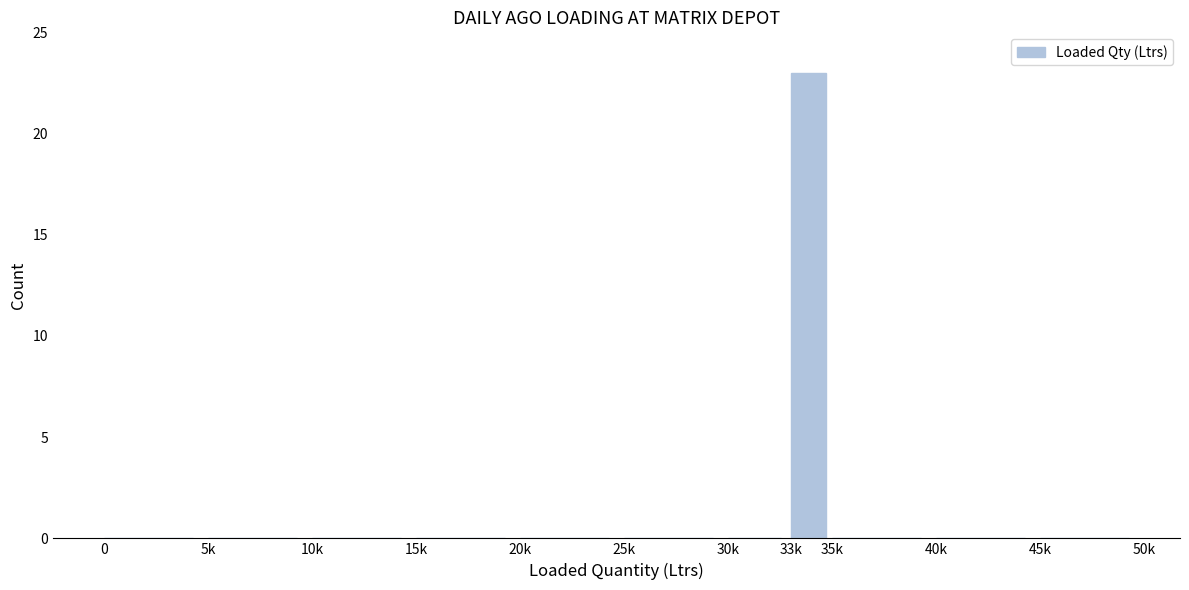

Reading left to right, what are all the values shown in this chart?

0=0	5k=0	10k=0	15k=0	20k=0	25k=0	30k=0	33k=23	35k=0	40k=0	45k=0